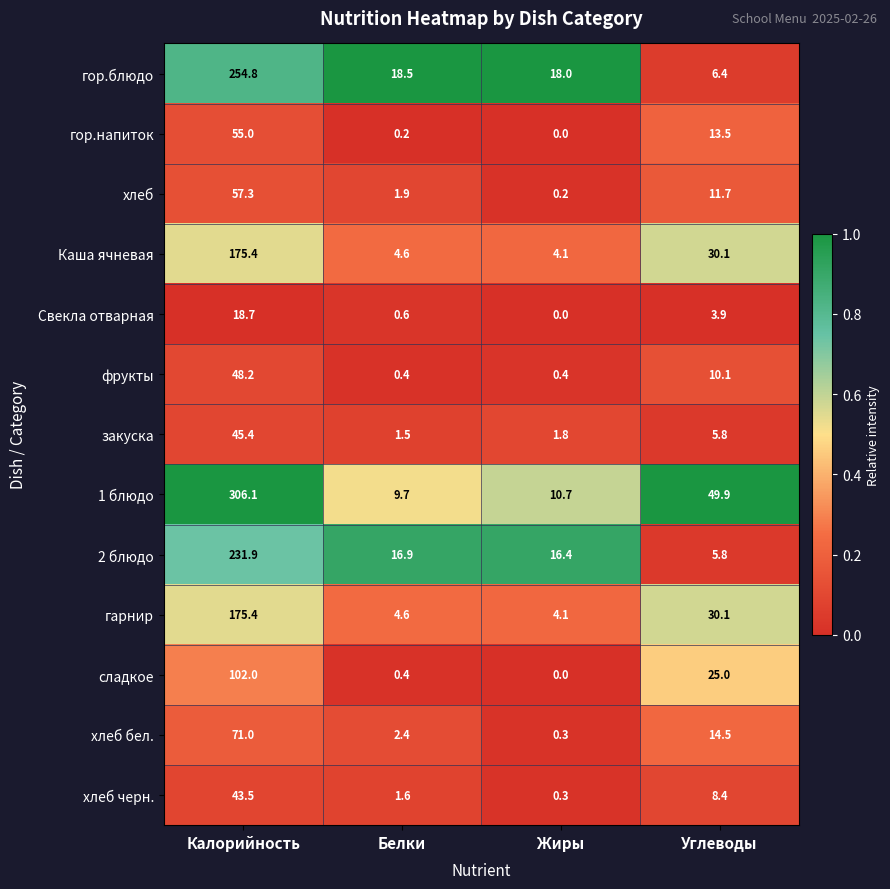

What is the difference between the maximum and minimum values in the хлеб черн. series?

43.2